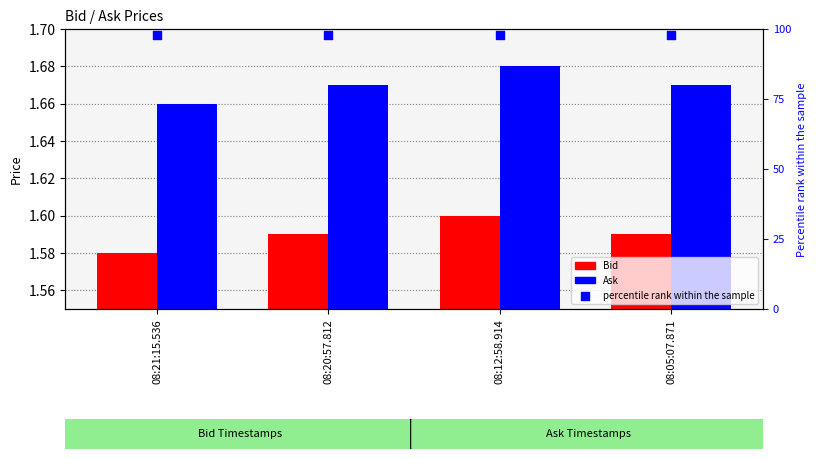

Which series has the largest total across all categories?

percentile rank within the sample